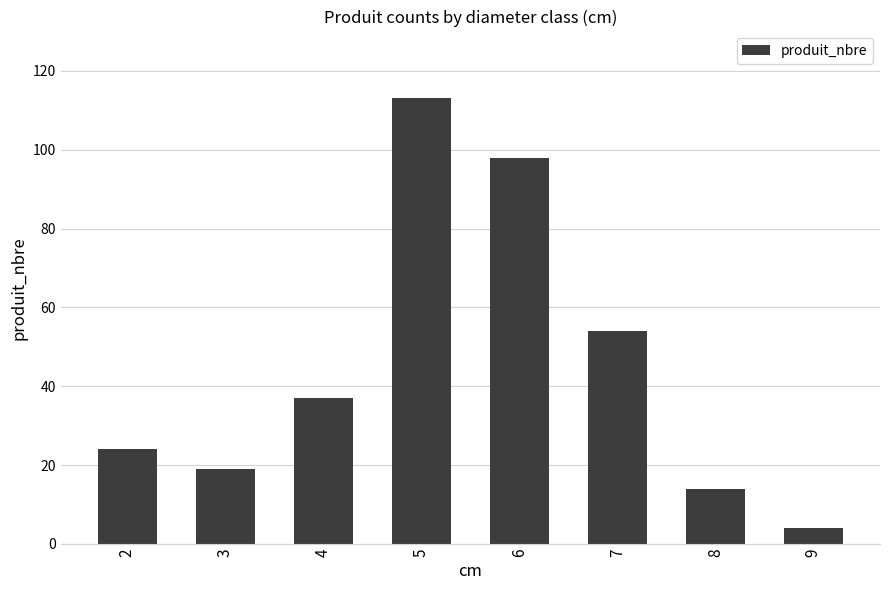

What is the greatest value displayed?

113